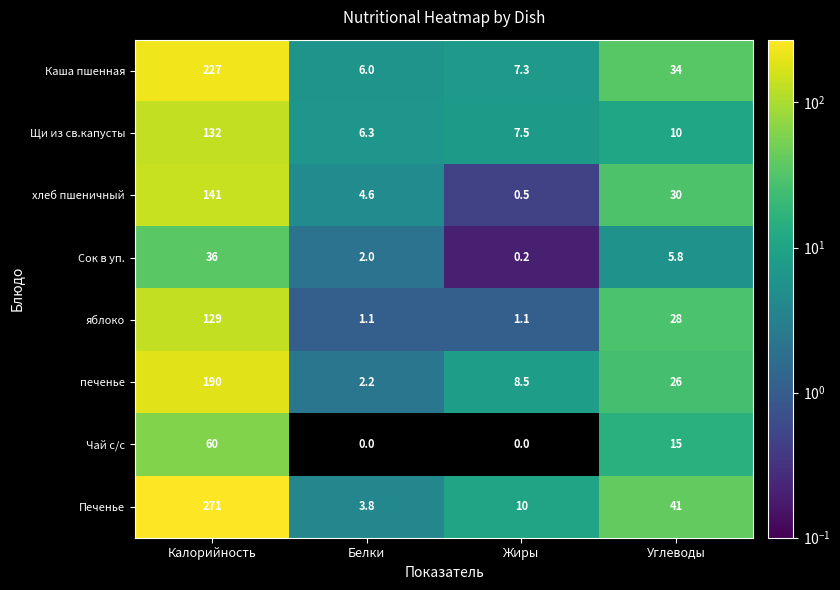

At how many categories does at least one series exceed 29?

2